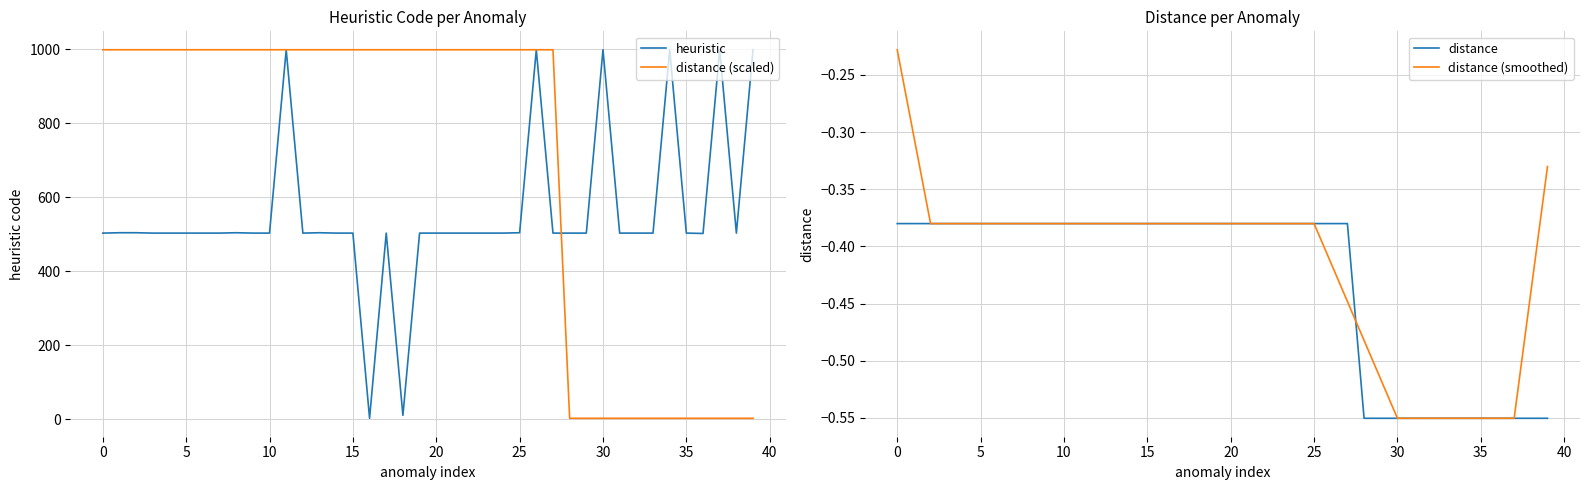

True or false: distance (smoothed) and heuristic intersect in this chart.

False